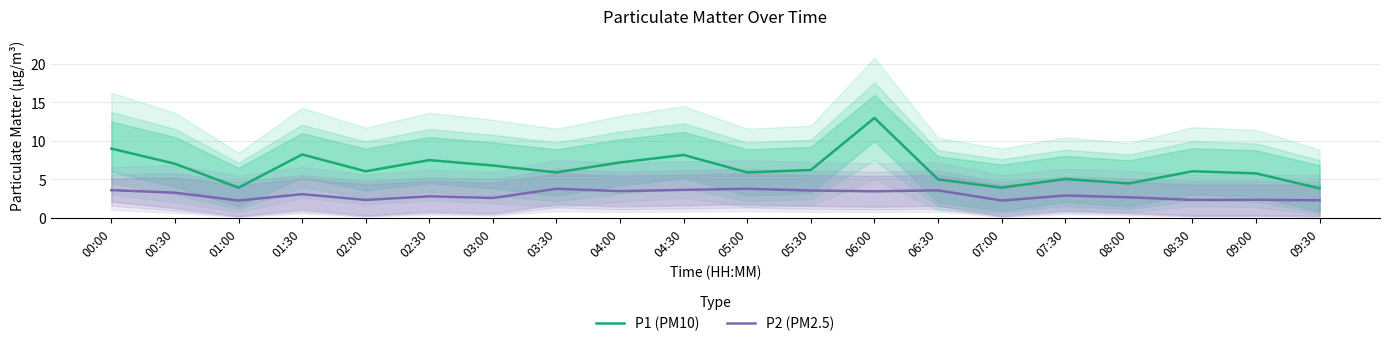

Is it true that P2 (PM2.5) equals 3.6 at 06:30?

True